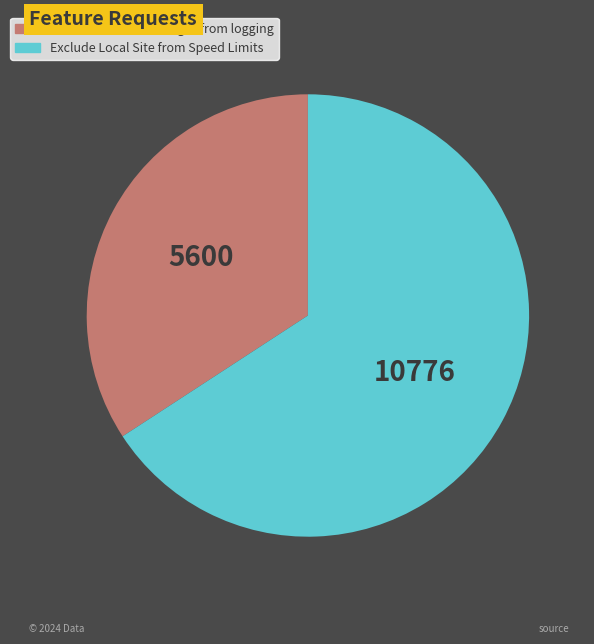

Which category has the biggest portion of the pie?

Exclude Local Site from Speed Limits